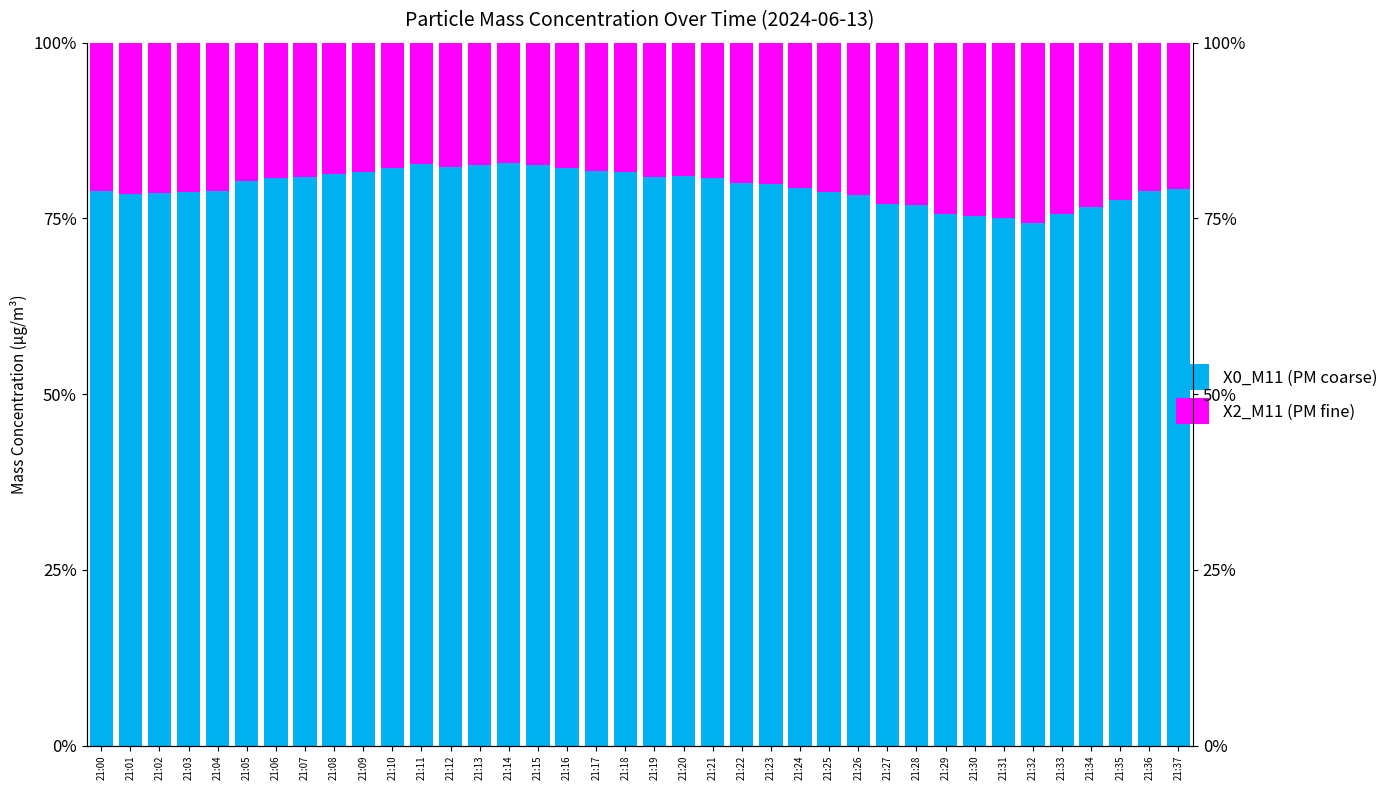

What is the maximum value shown in the chart?

82.9